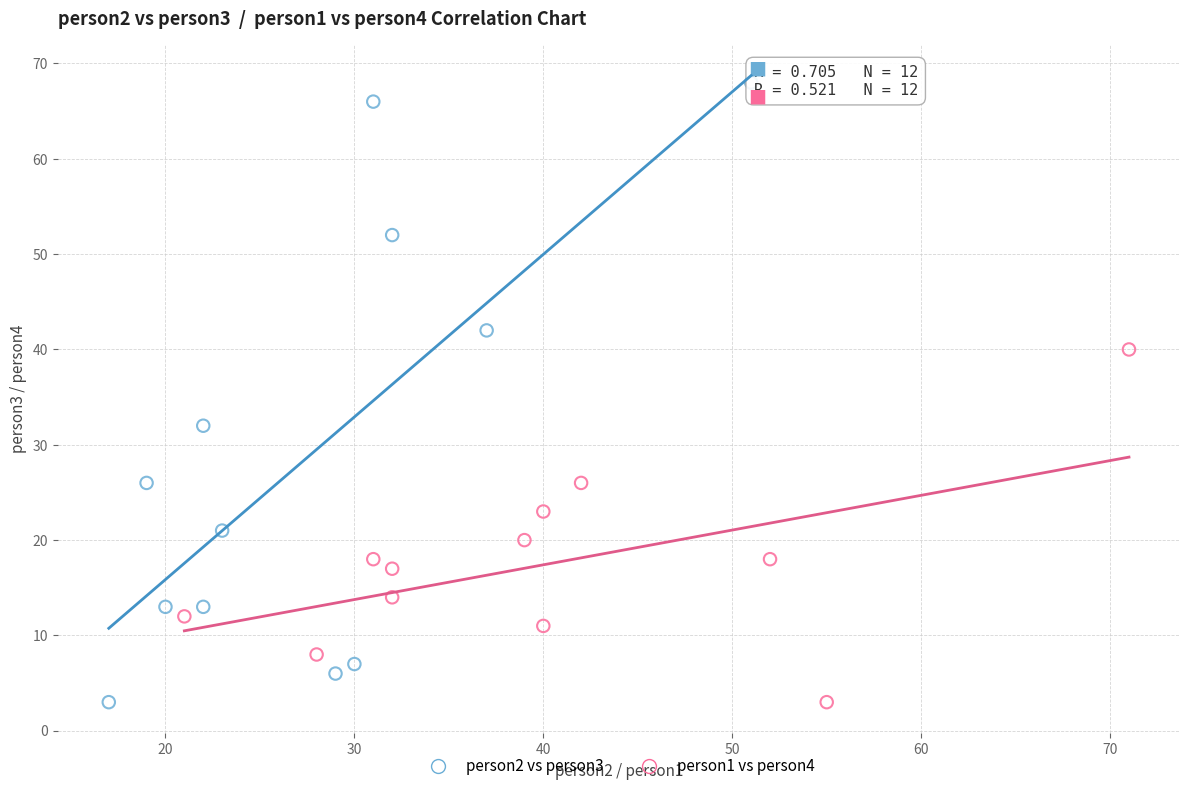

Which series reaches the maximum Y coordinate?

person2 vs person3